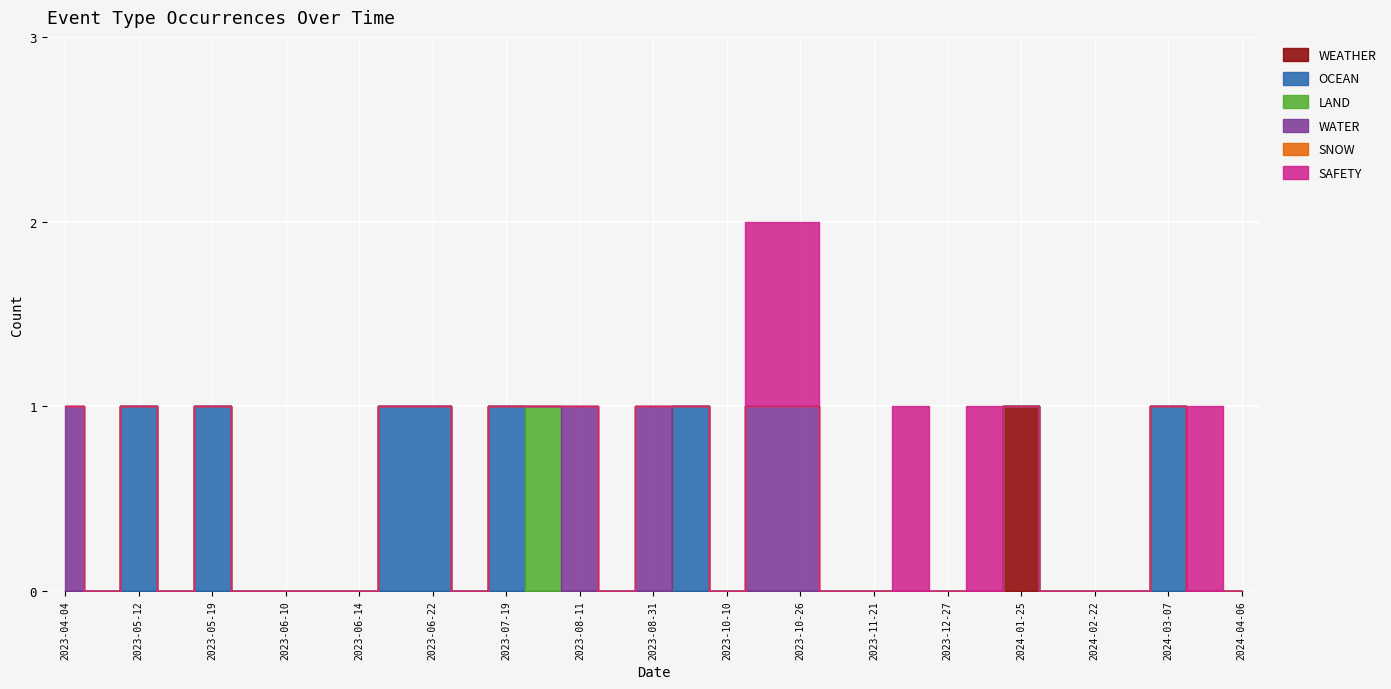

Reading left to right, what are all the values shown in this chart?

WEATHER: 0	0	0	0	0	0	0	0	0	0	0	0	0	0	0	0	0	0	0	0	0	0	0	0	0	0	1	0	0	0	0	0	0
OCEAN: 0	0	1	0	1	0	0	0	0	1	1	0	1	0	0	0	0	1	0	0	0	0	0	0	0	0	0	0	0	0	1	0	0
LAND: 0	0	0	0	0	0	0	0	0	0	0	0	0	1	0	0	0	0	0	0	0	0	0	0	0	0	0	0	0	0	0	0	0
WATER: 1	0	0	0	0	0	0	0	0	0	0	0	0	0	1	0	1	0	0	1	1	0	0	0	0	0	0	0	0	0	0	0	0
SNOW: 0	0	0	0	0	0	0	0	0	0	0	0	0	0	0	0	0	0	0	0	0	0	0	0	0	0	0	0	0	0	0	0	0
SAFETY: 0	0	0	0	0	0	0	0	0	0	0	0	0	0	0	0	0	0	0	1	1	0	0	1	0	1	0	0	0	0	0	1	0